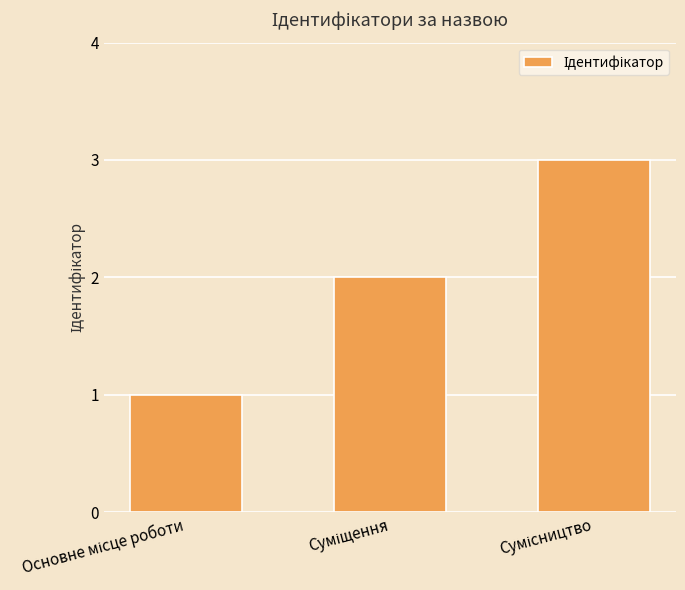

What is the greatest value displayed?

3